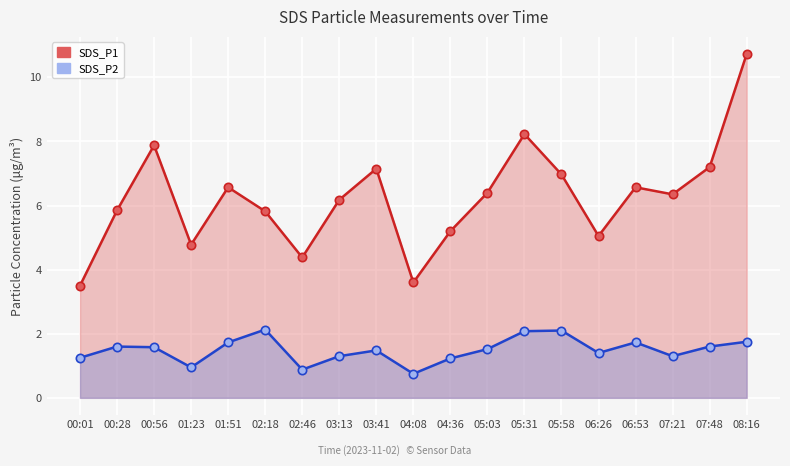

How many data points in SDS_P2 are above 1?

16